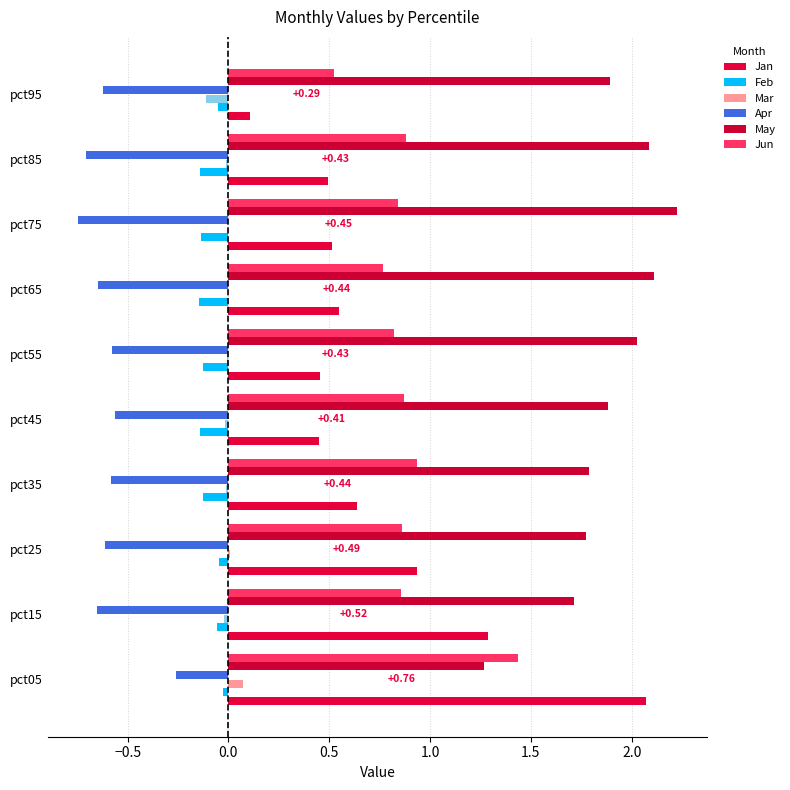

Where is Jun nearest to the value 0?

pct95